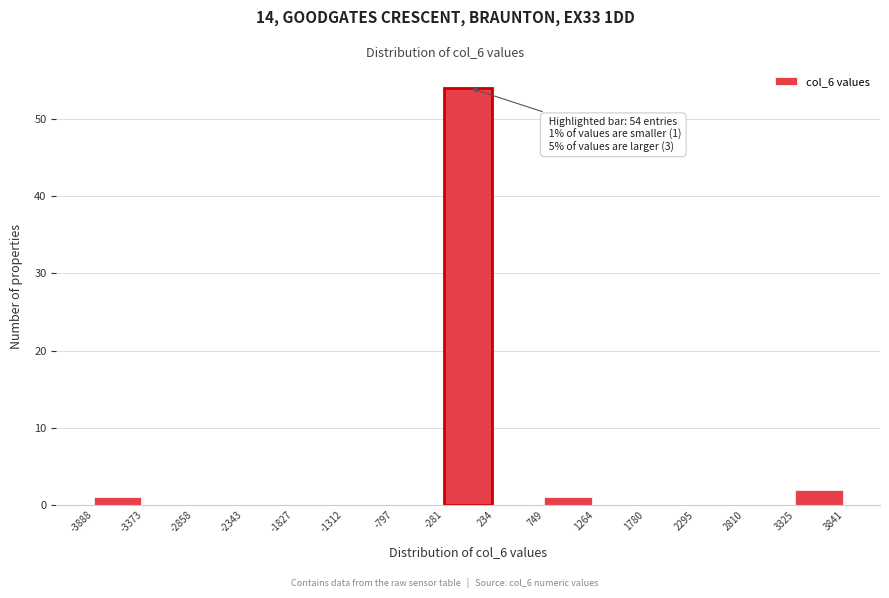

Which range on the x-axis has the tallest bar?

-281 to 234